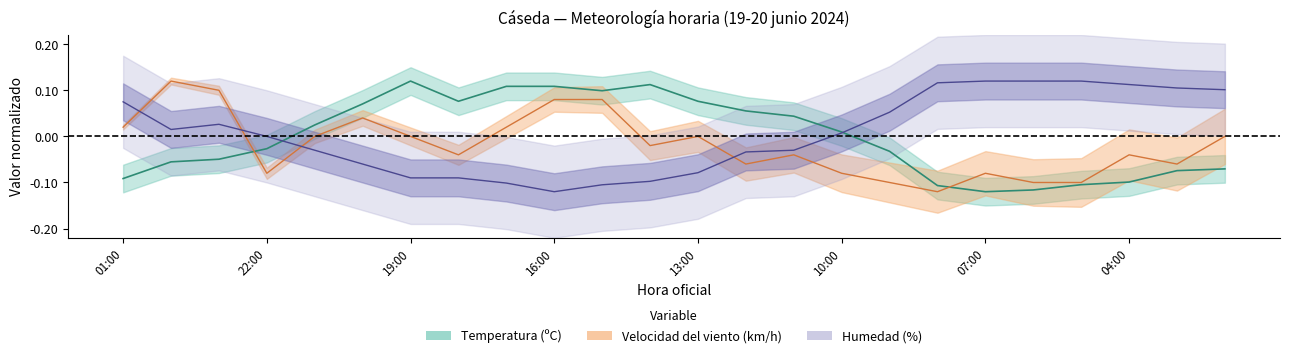

At how many categories does at least one series exceed 0?

23